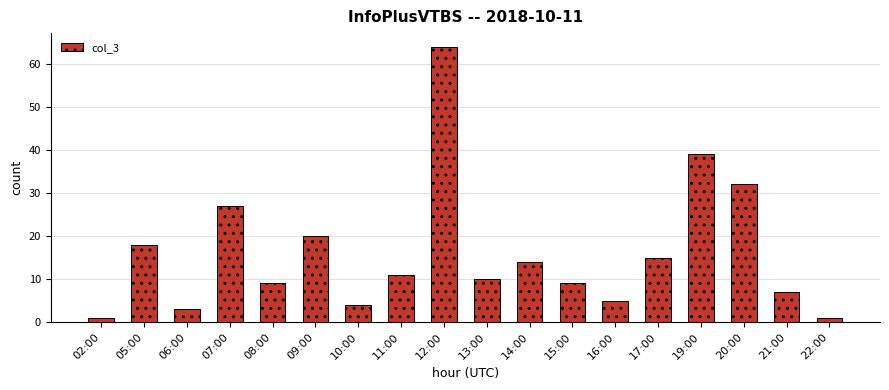

Which label corresponds to the largest value in the chart?

12:00